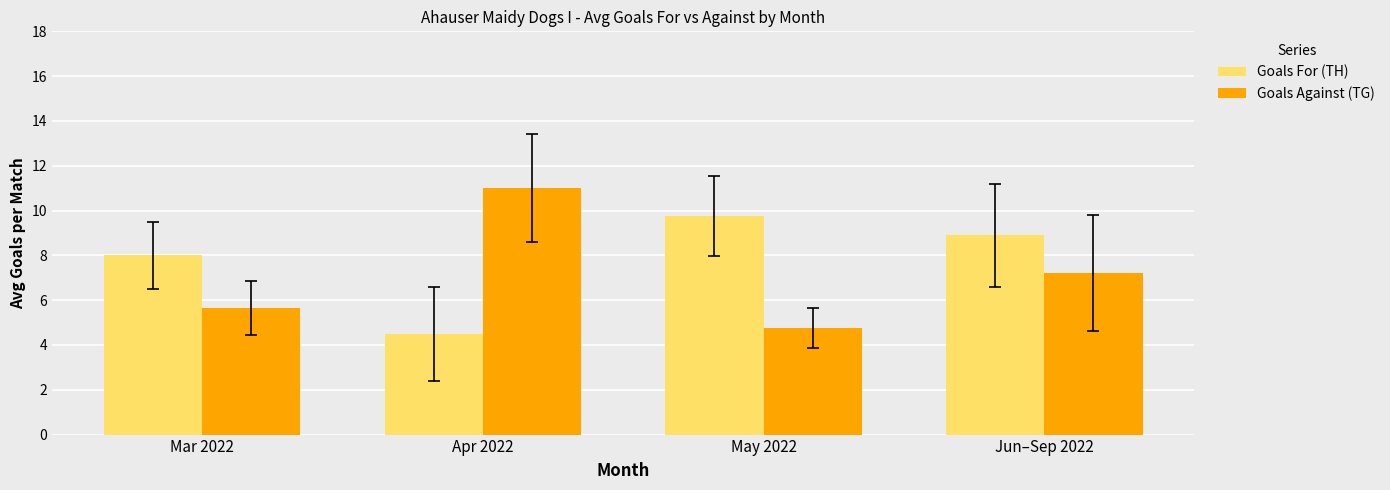

Which series has the widest spread of values?

Goals Against (TG)